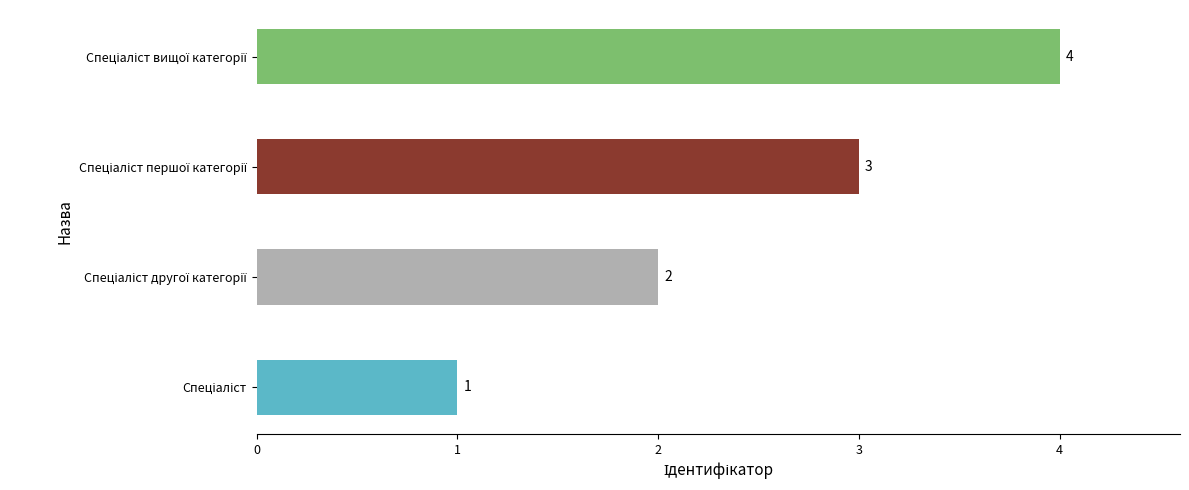

How many categories are shown in the chart?

4